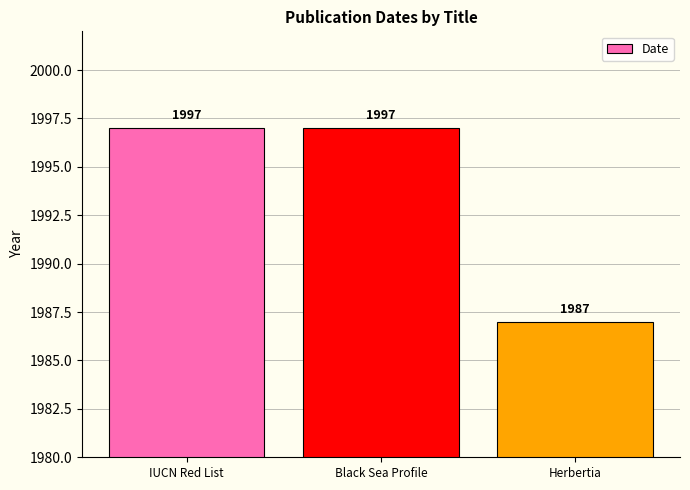

Does the chart contain any negative values?

No